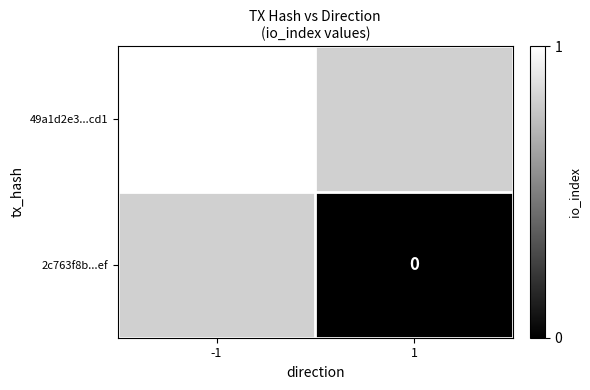

What is the maximum value shown in the chart?

1.0